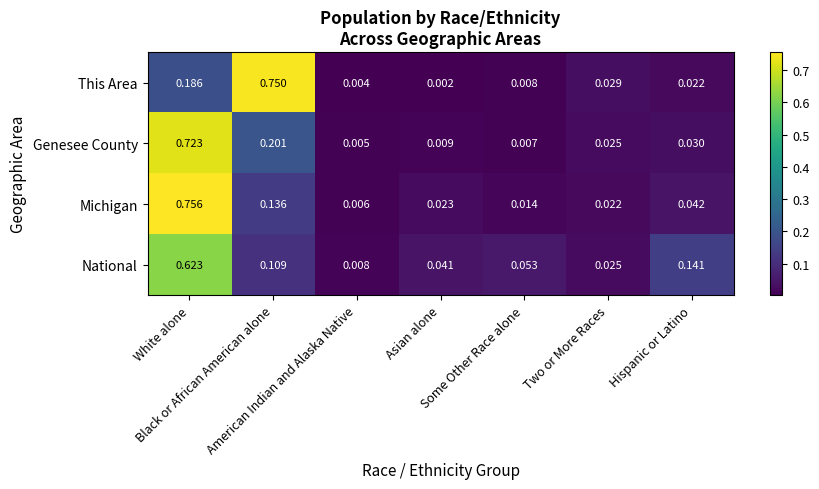

Between Asian alone and Some Other Race alone, which series saw the biggest shift?

National